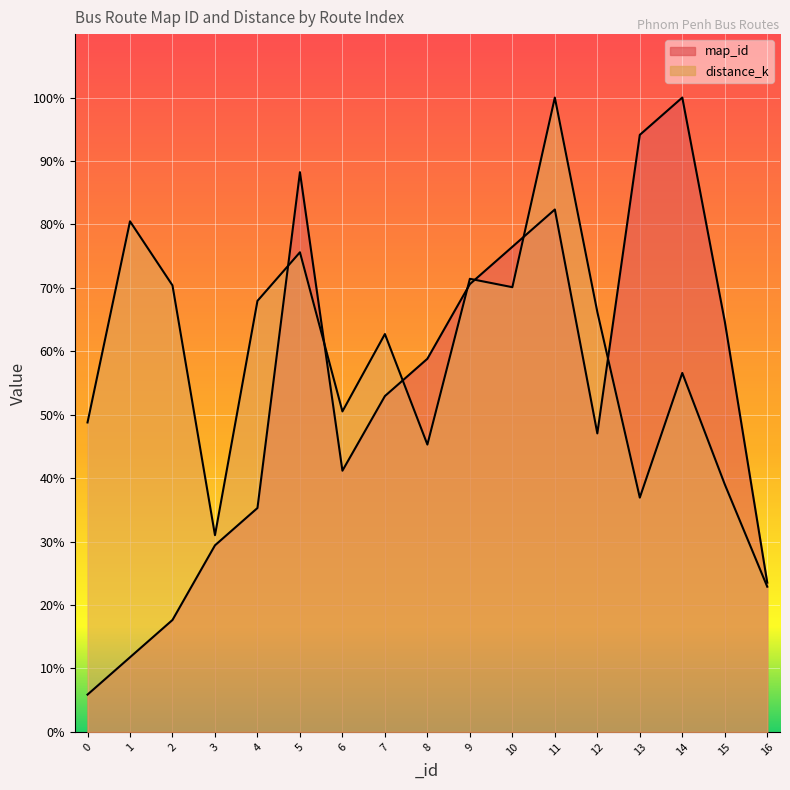

Which series changed the most between 6 and 15?

map_id